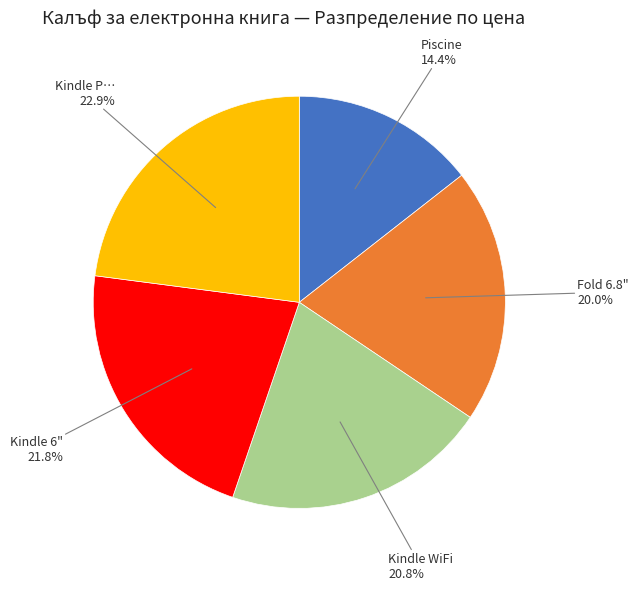

Rank the categories by value from highest to lowest.

Kindle P…, Kindle 6", Kindle WiFi, Fold 6.8", Piscine